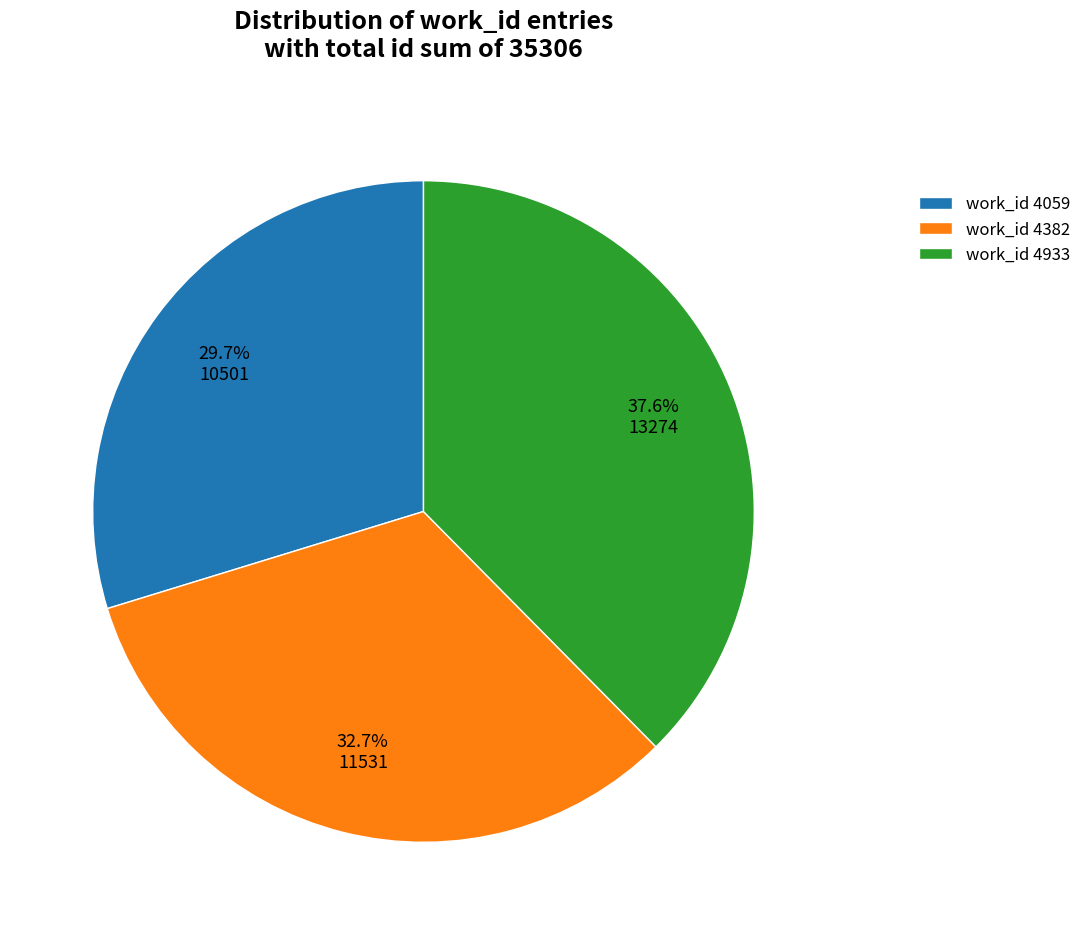

Rank the categories by value from highest to lowest.

work_id 4933, work_id 4382, work_id 4059